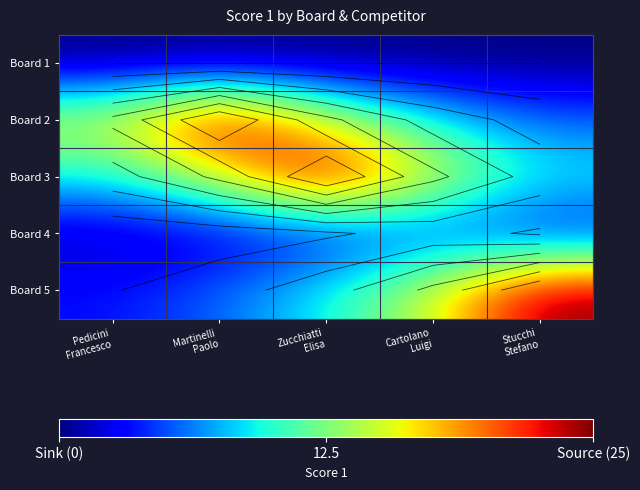

How many data points in Board 5 are above 9?

3